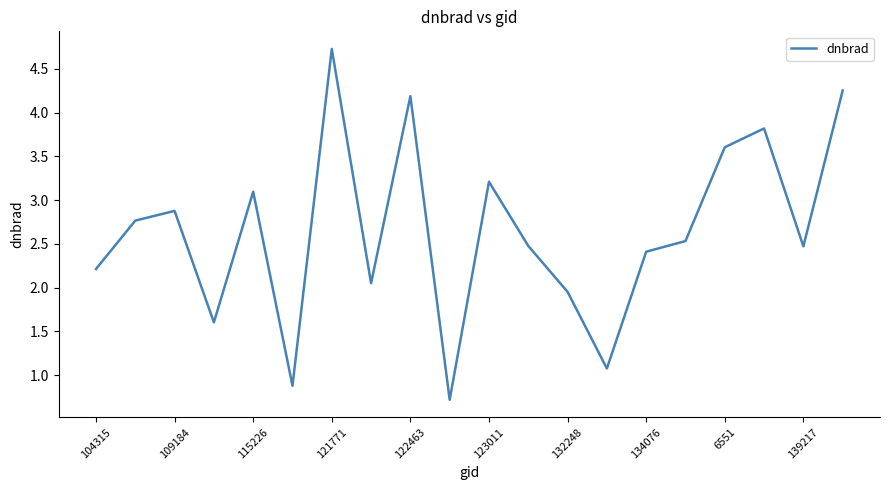

What is the greatest value displayed?

4.7